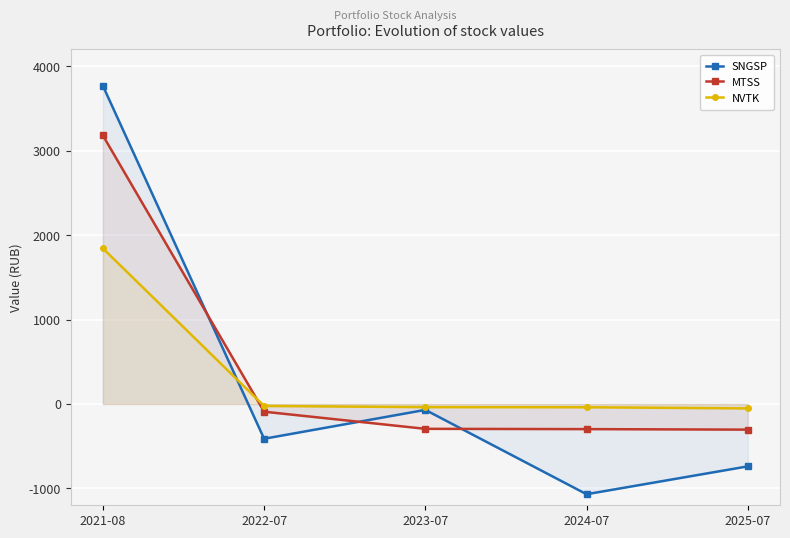

At which label is NVTK closest to 895?

2022-07